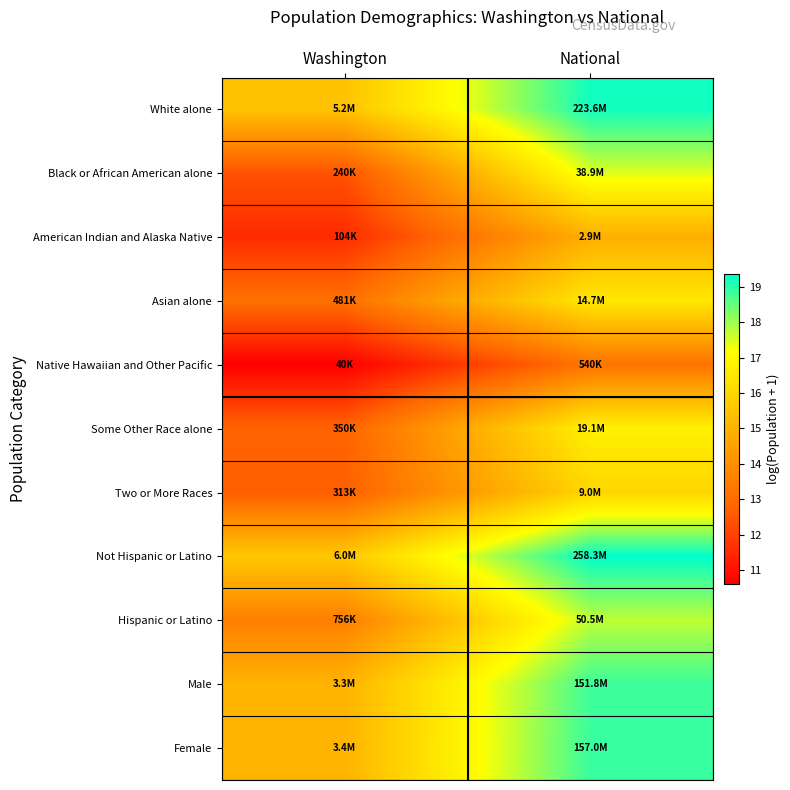

Which has a higher value, Washington or National?

National